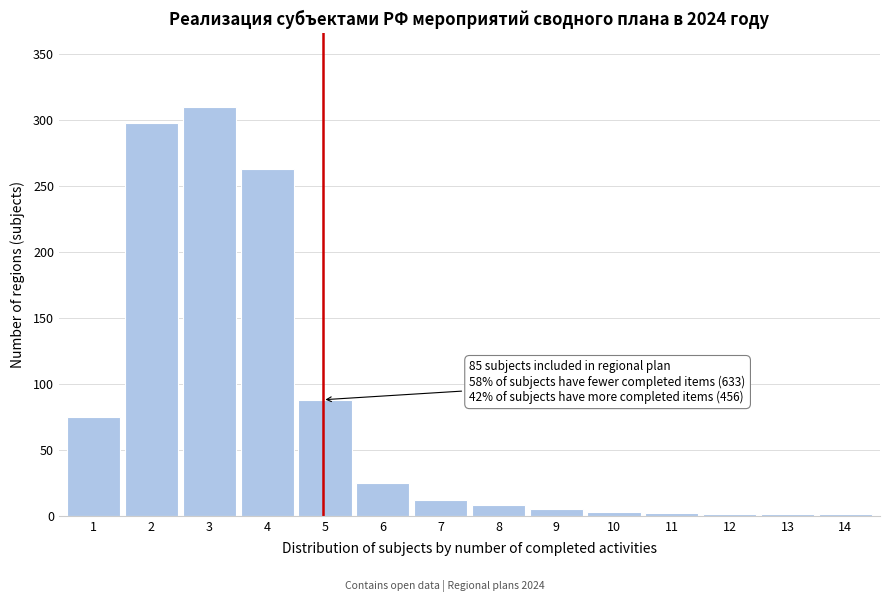

What is the greatest value displayed?

310